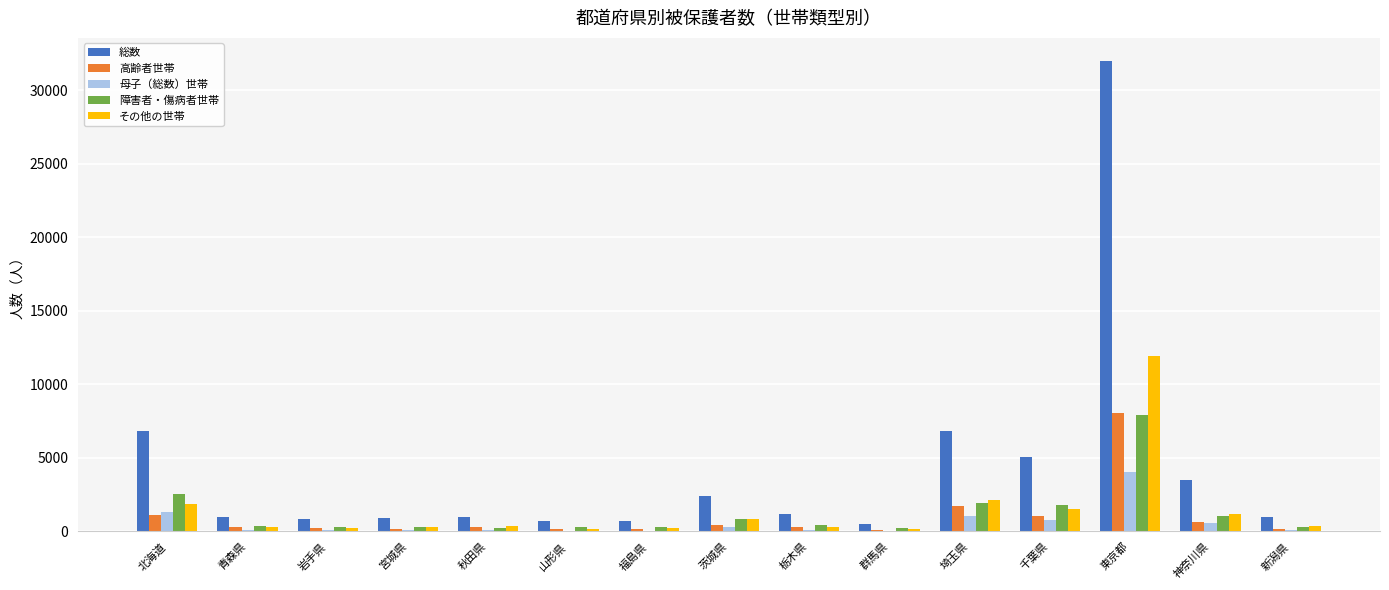

At which category is the sum across all series the highest?

東京都